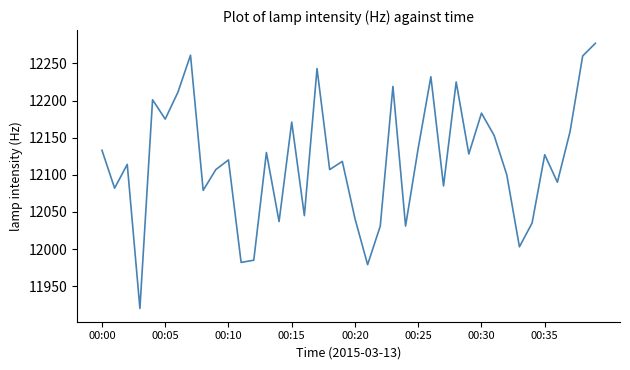

What is the smallest value displayed?

11920